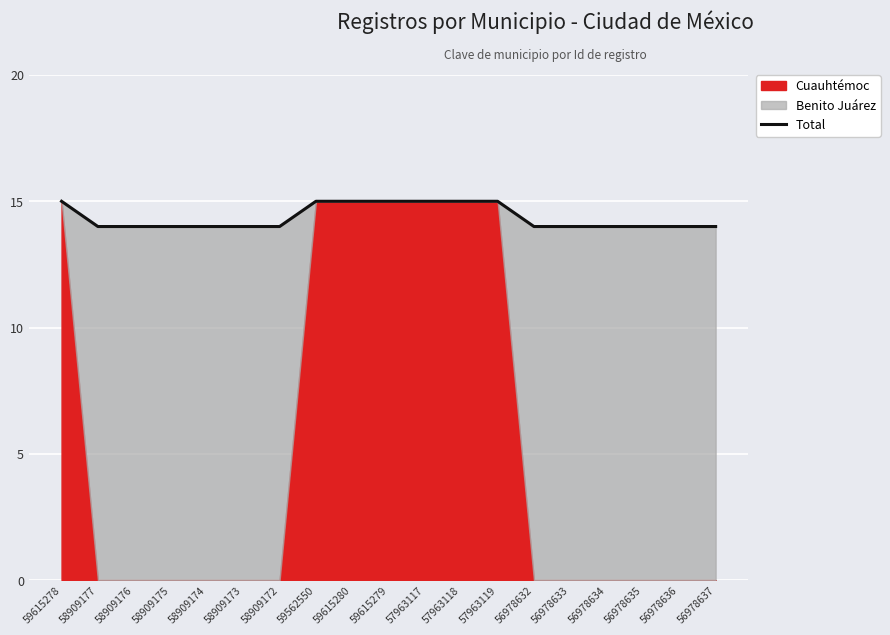

List the labels in order of value, smallest first.

58909177, 58909176, 58909175, 58909174, 58909173, 58909172, 56978632, 56978633, 56978634, 56978635, 56978636, 56978637, 59615278, 59562550, 59615280, 59615279, 57963117, 57963118, 57963119